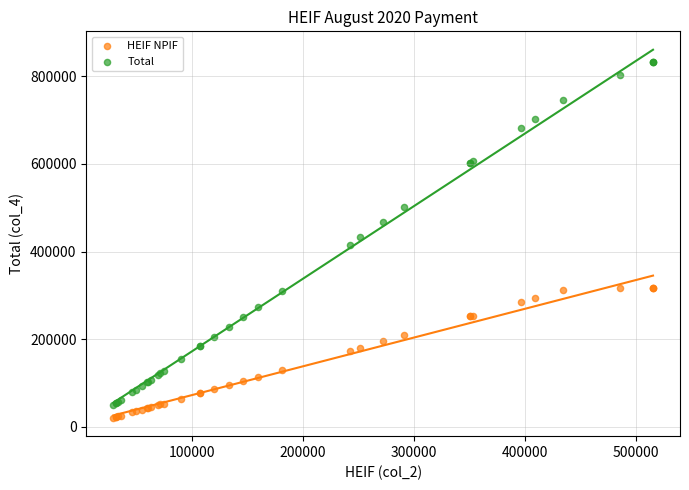

Which series has the largest Y range (max minus min)?

Total